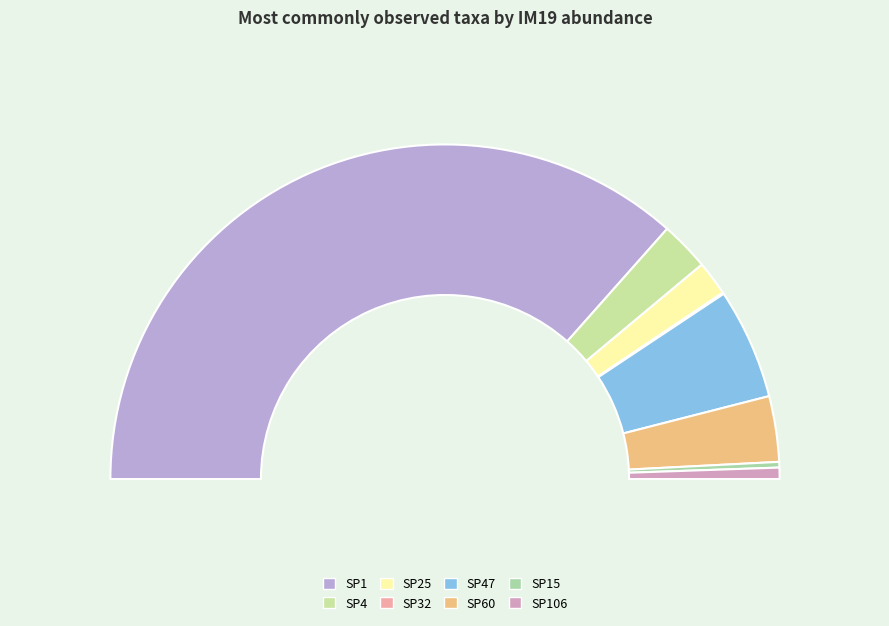

Which slice represents more than half of the pie?

SP1